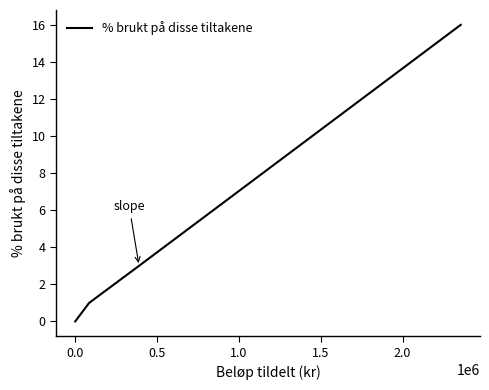

What is the difference between the maximum and minimum values?

16